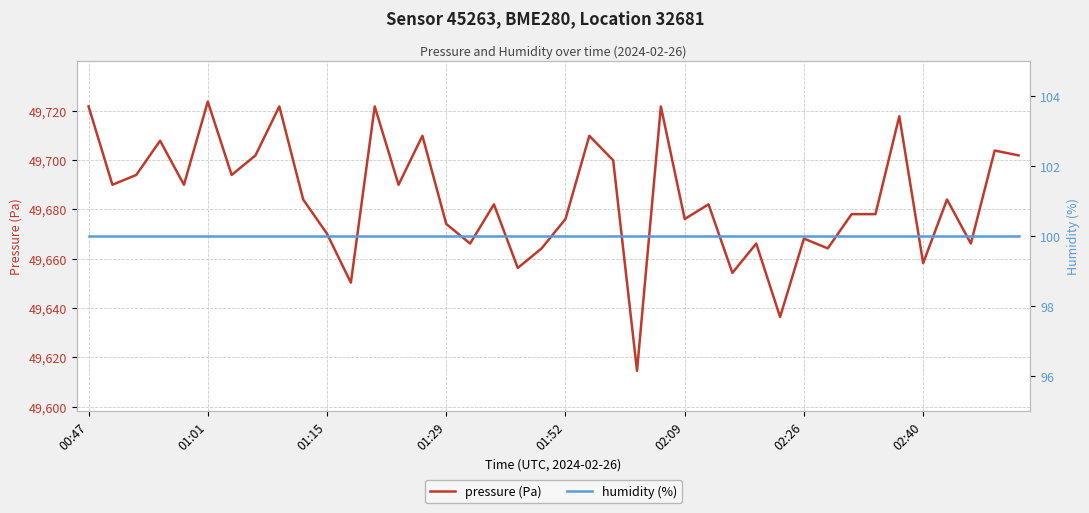

What is the highest value of the pressure (Pa) series?

49723.6